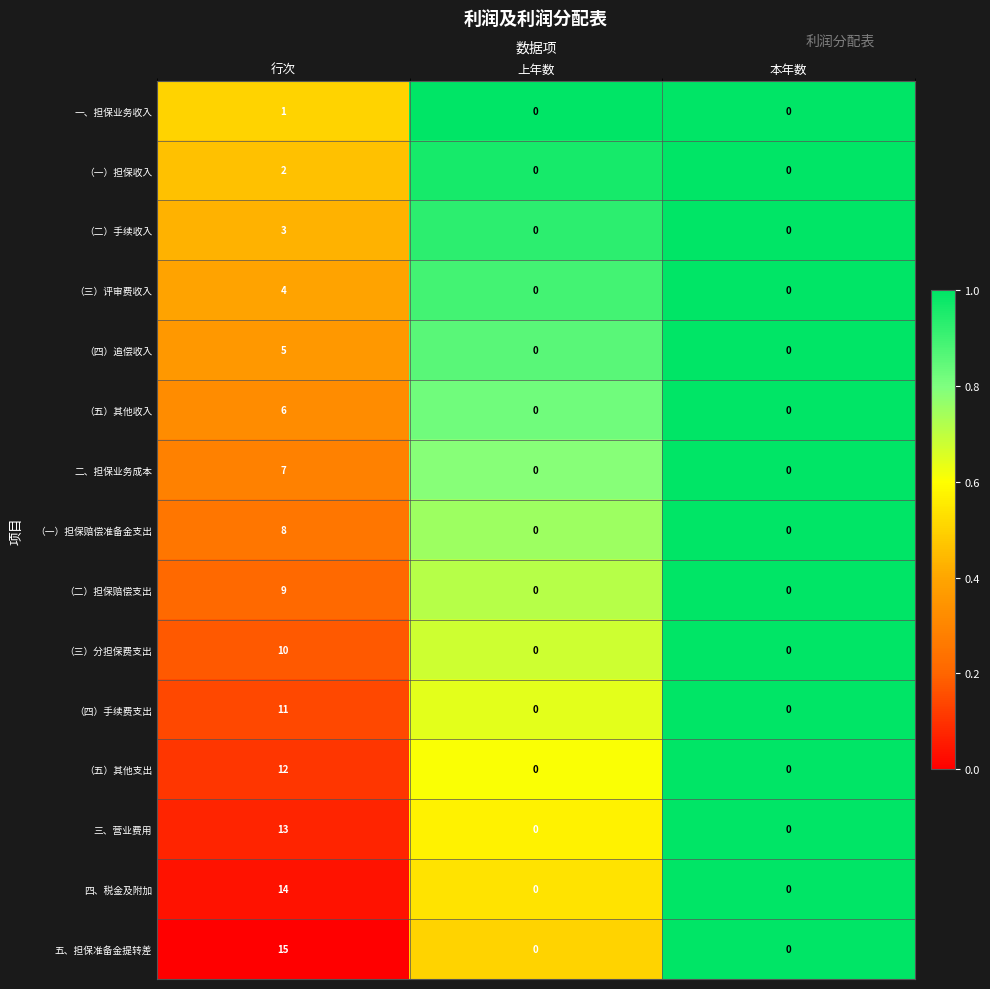

What is the maximum value shown in the chart?

15